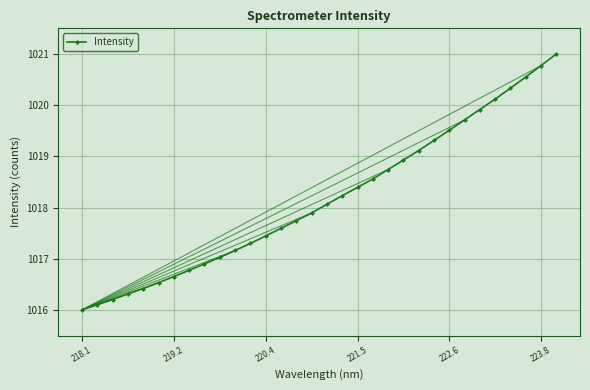

What is the difference between the maximum and minimum values?

5.0